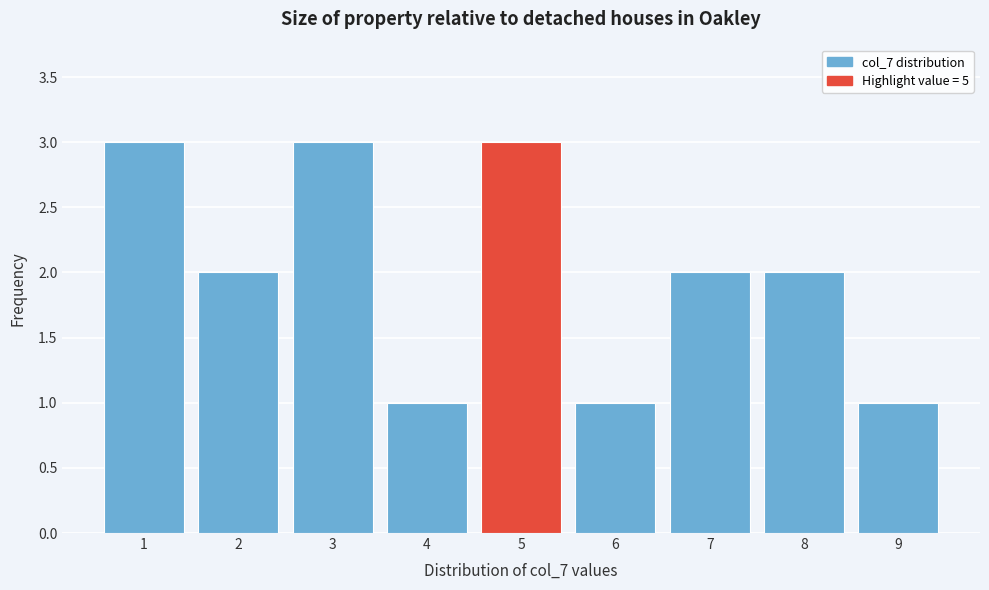

Reading left to right, list every bar in this chart as the range it spans on the x-axis followed by its height. The values are not printed on the chart, so give them approximately, as read against the axis.

0.5 to 1.5: 3
1.5 to 2.5: 2
2.5 to 3.5: 3
3.5 to 4.5: 1
4.5 to 5.5: 3
5.5 to 6.5: 1
6.5 to 7.5: 2
7.5 to 8.5: 2
8.5 to 9.5: 1